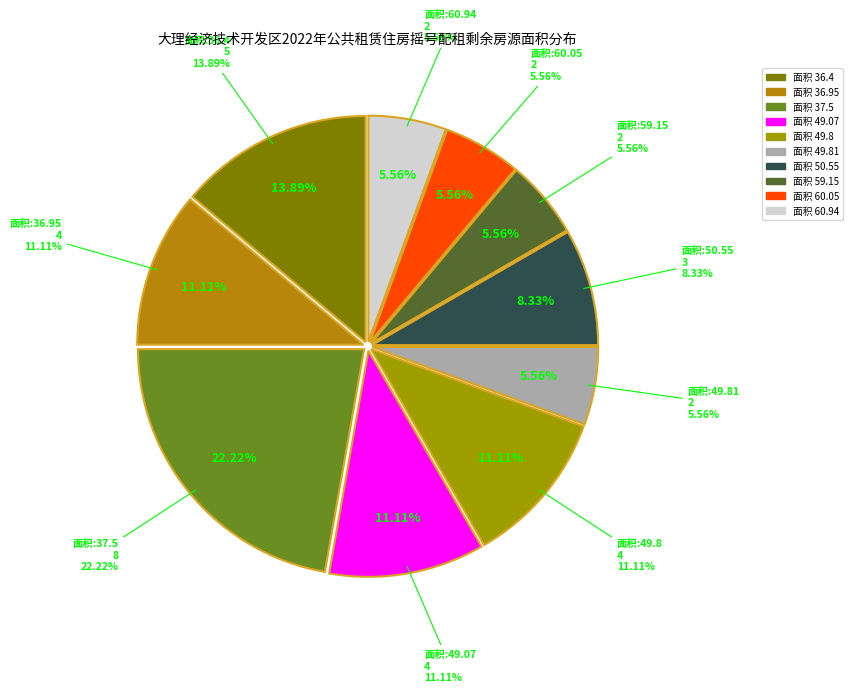

Does 49.81 account for over 50% of the chart?

No